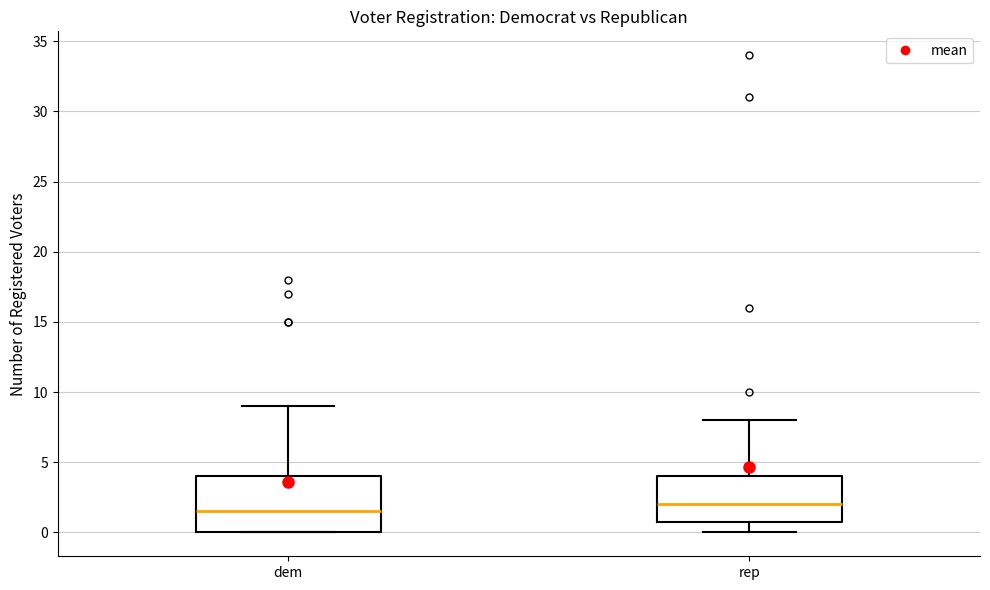

Where is the lower edge of the box for dem on the y-axis? The values are not printed on the chart, so give them approximately, as read against the axis.

0.0